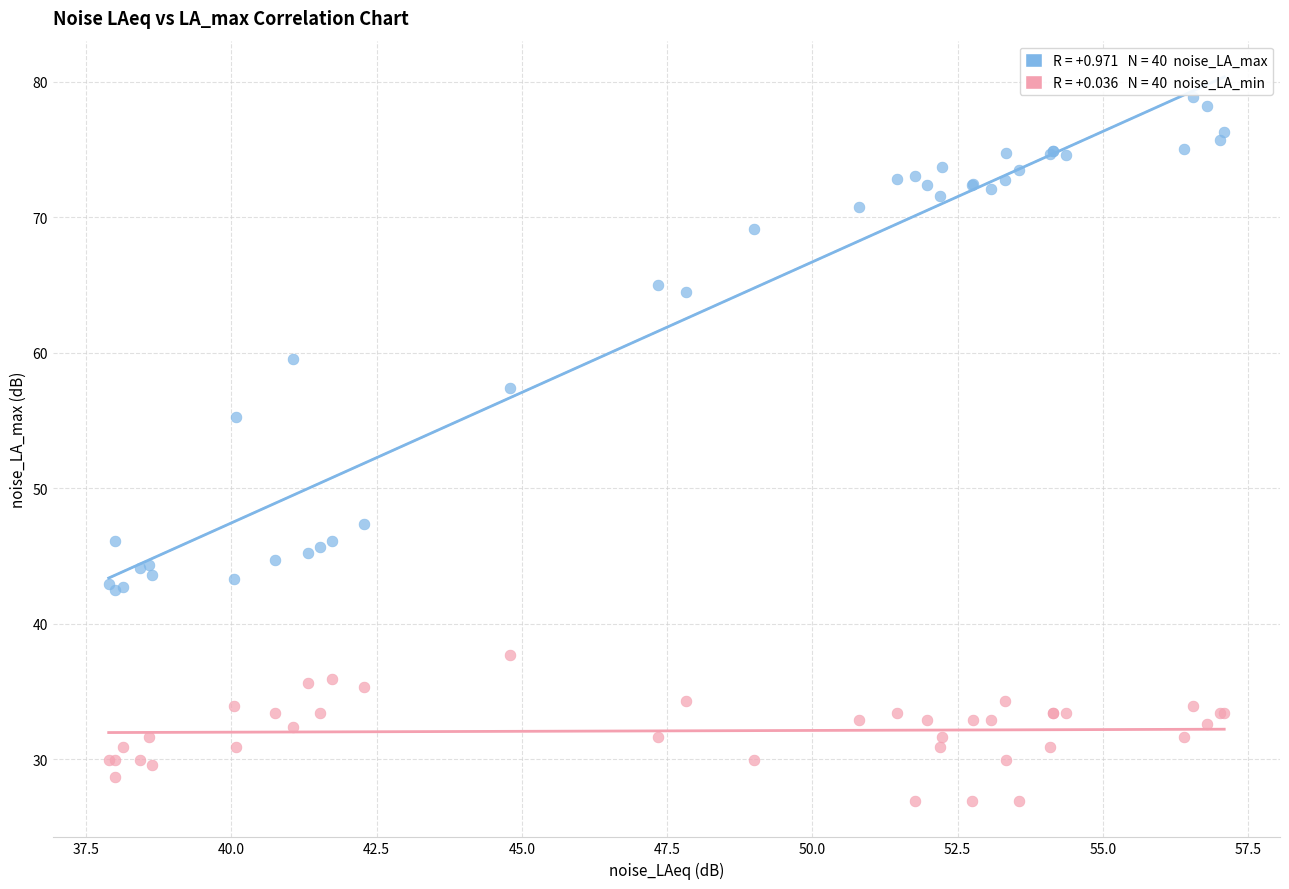

Across all series, what Y value is closest to 52?

55.2